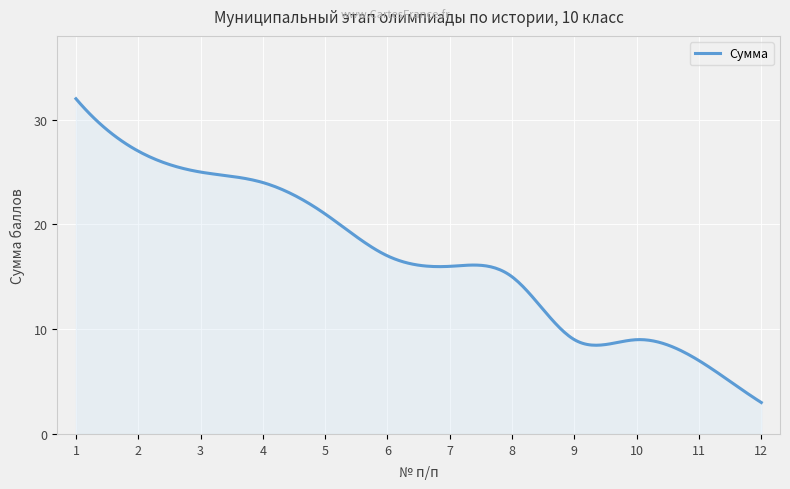

What is the greatest value displayed?

32.0